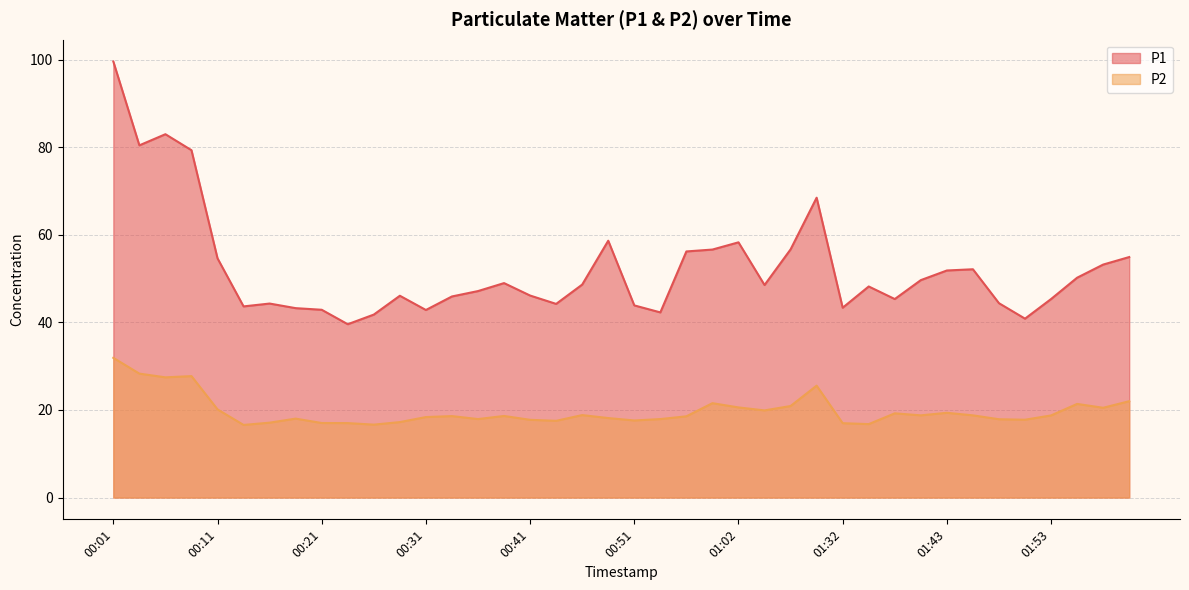

Read the P2 value at 01:45.

18.8